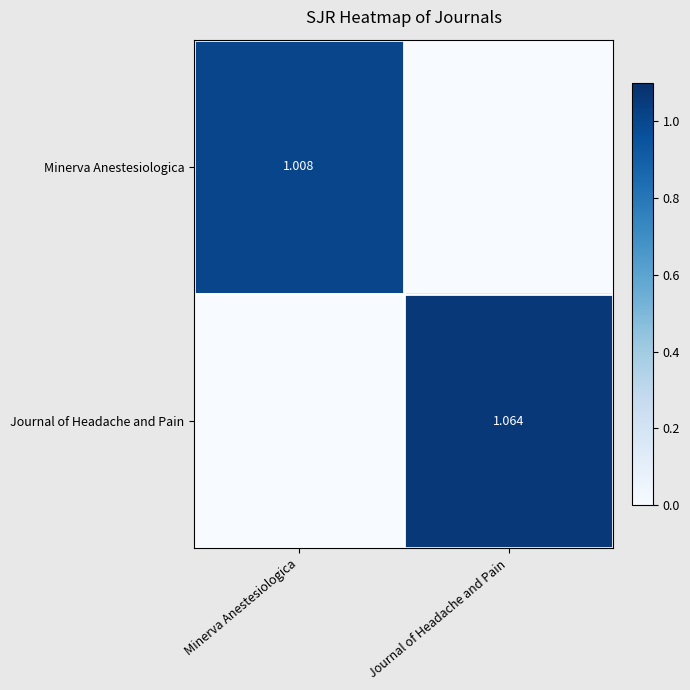

List the series in order of their peak value, lowest first.

Minerva Anestesiologica, Journal of Headache and Pain